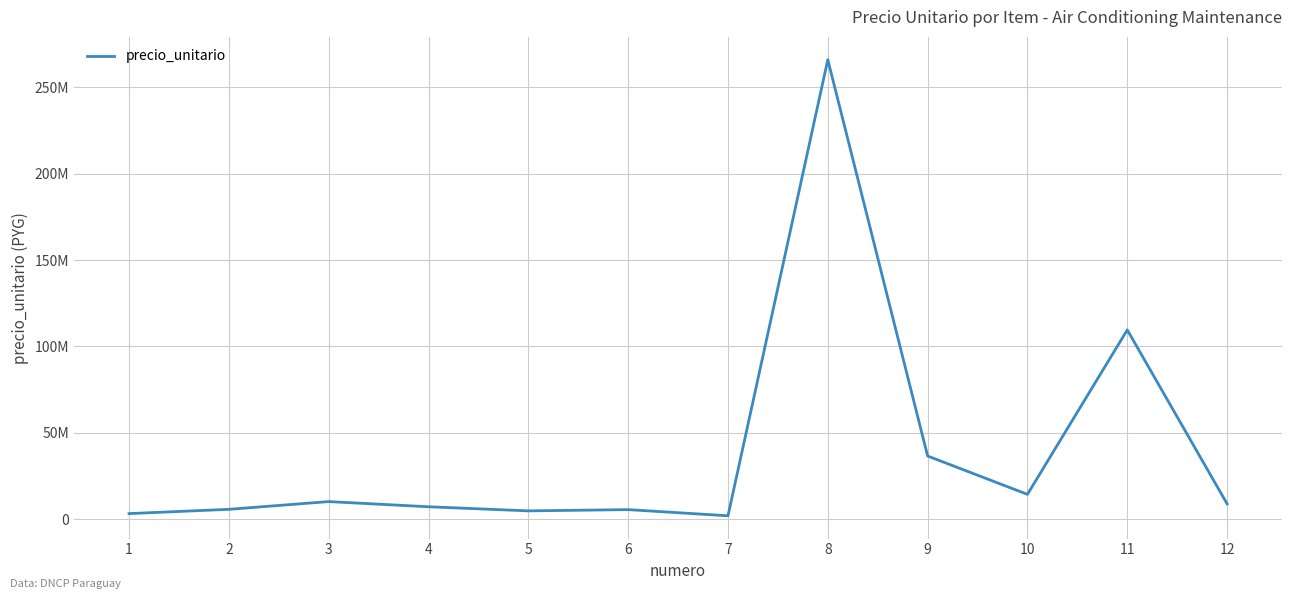

What is the smallest value displayed?

2087500